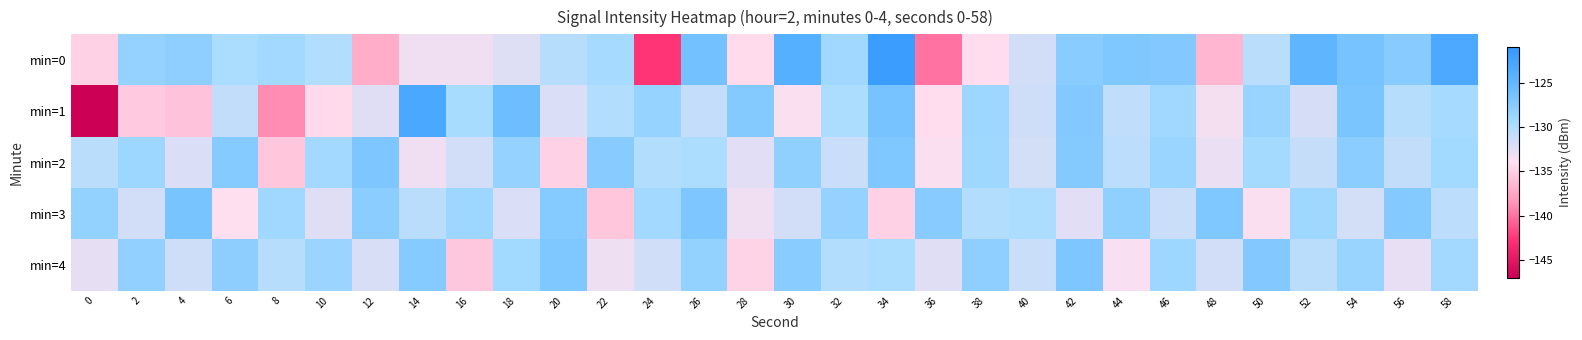

Which series has the largest range (max minus min)?

min=1